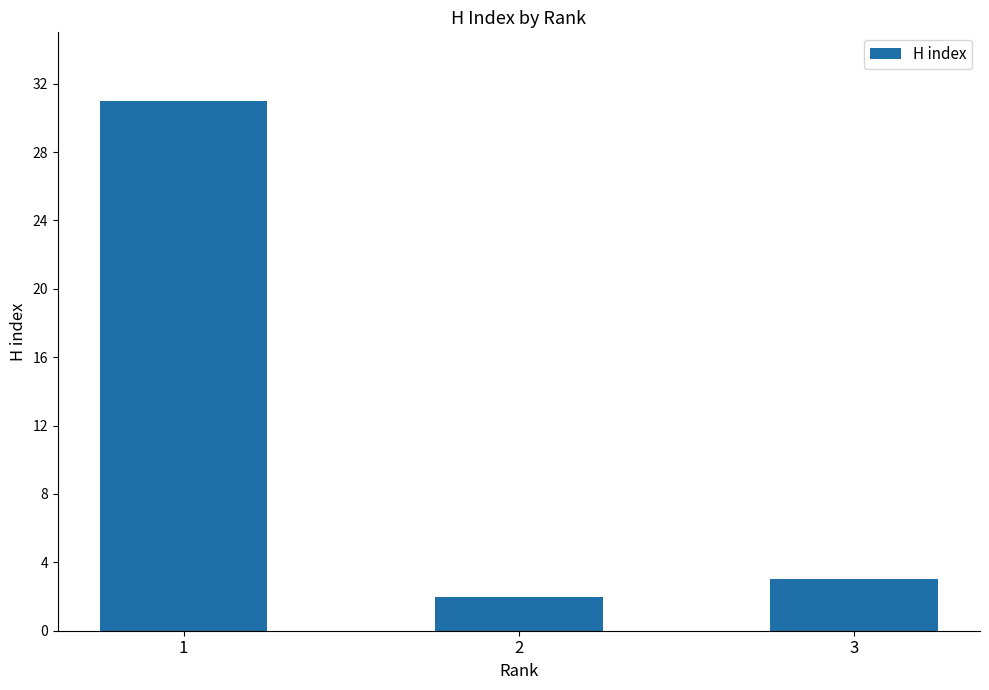

Reading right to left, list all the values displayed in this chart.

3	2	31